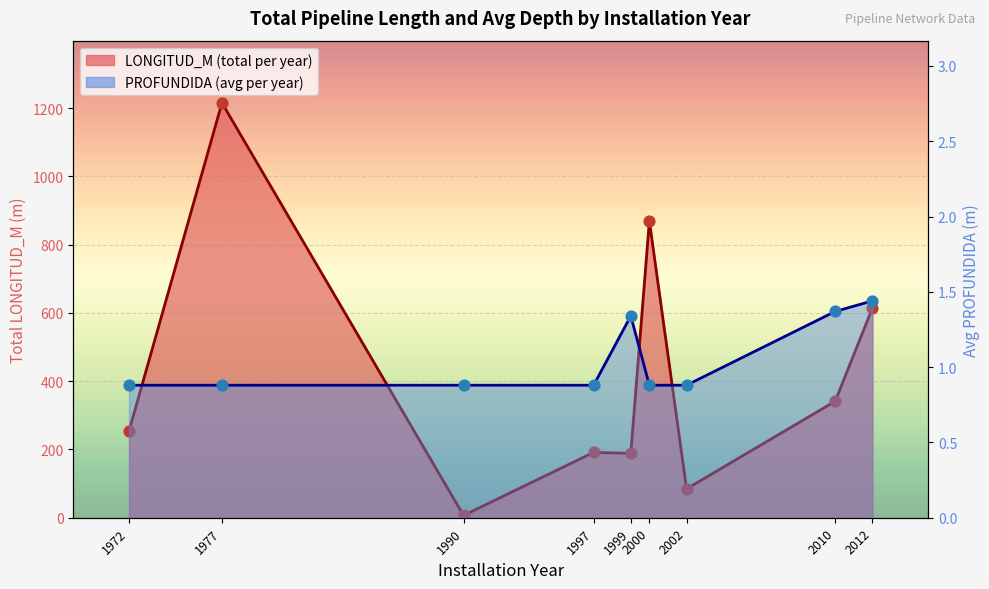

Is the value of PROFUNDIDA pts at 2000 greater than the value of LONGITUD_M pts at 2002?

No